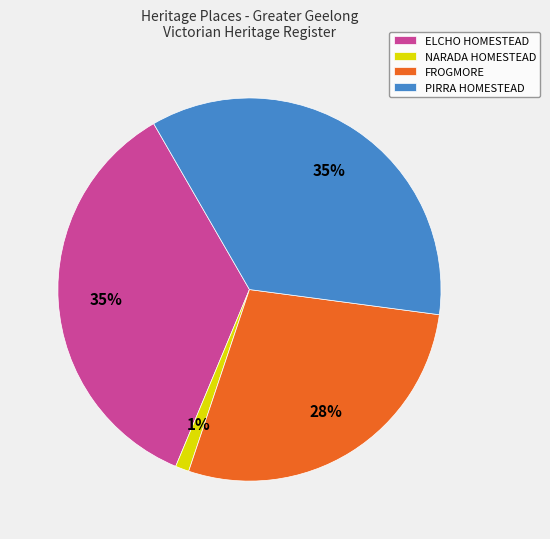

To the nearest percent, what percentage of the pie is NARADA HOMESTEAD?

1%